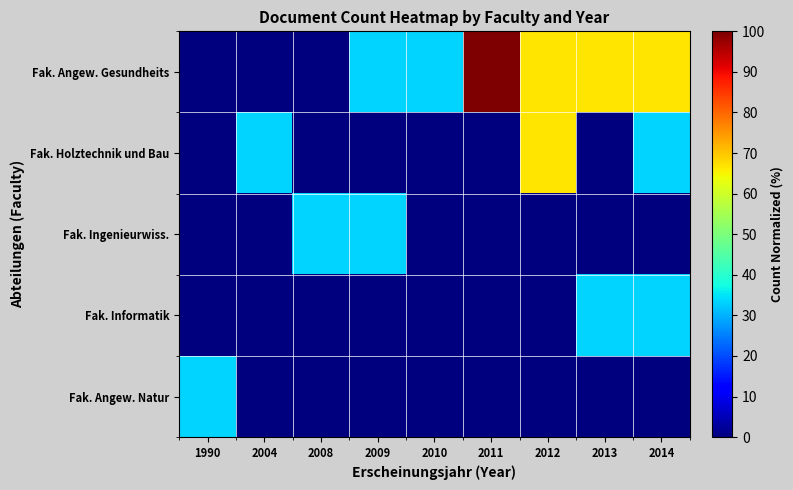

Rank the series at 2012 from highest to lowest value.

Fak. Angew. Gesundheits, Fak. Holztechnik und Bau, Fak. Ingenieurwiss., Fak. Informatik, Fak. Angew. Natur